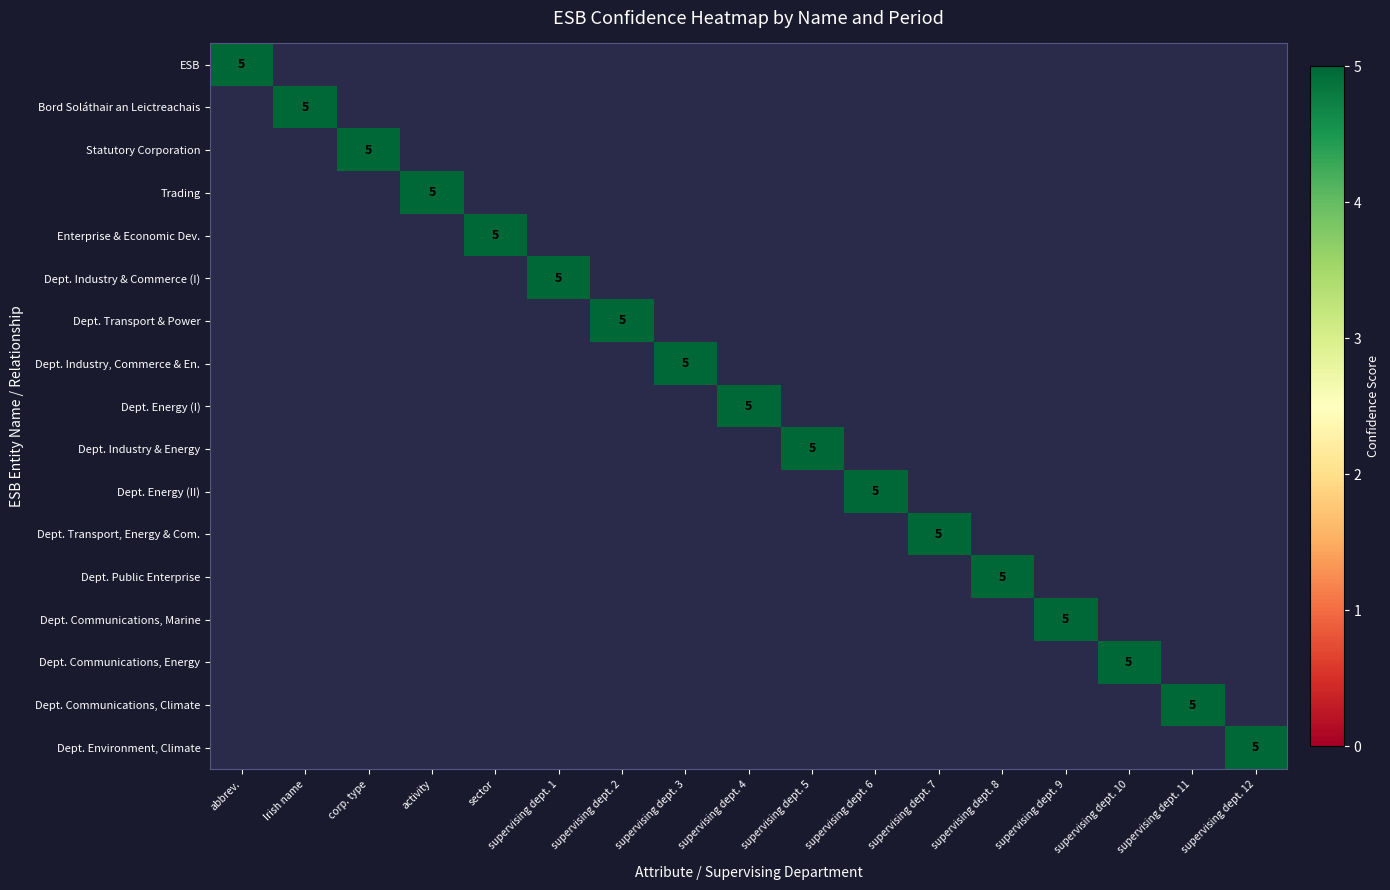

Which series has the largest total across all categories?

ESB